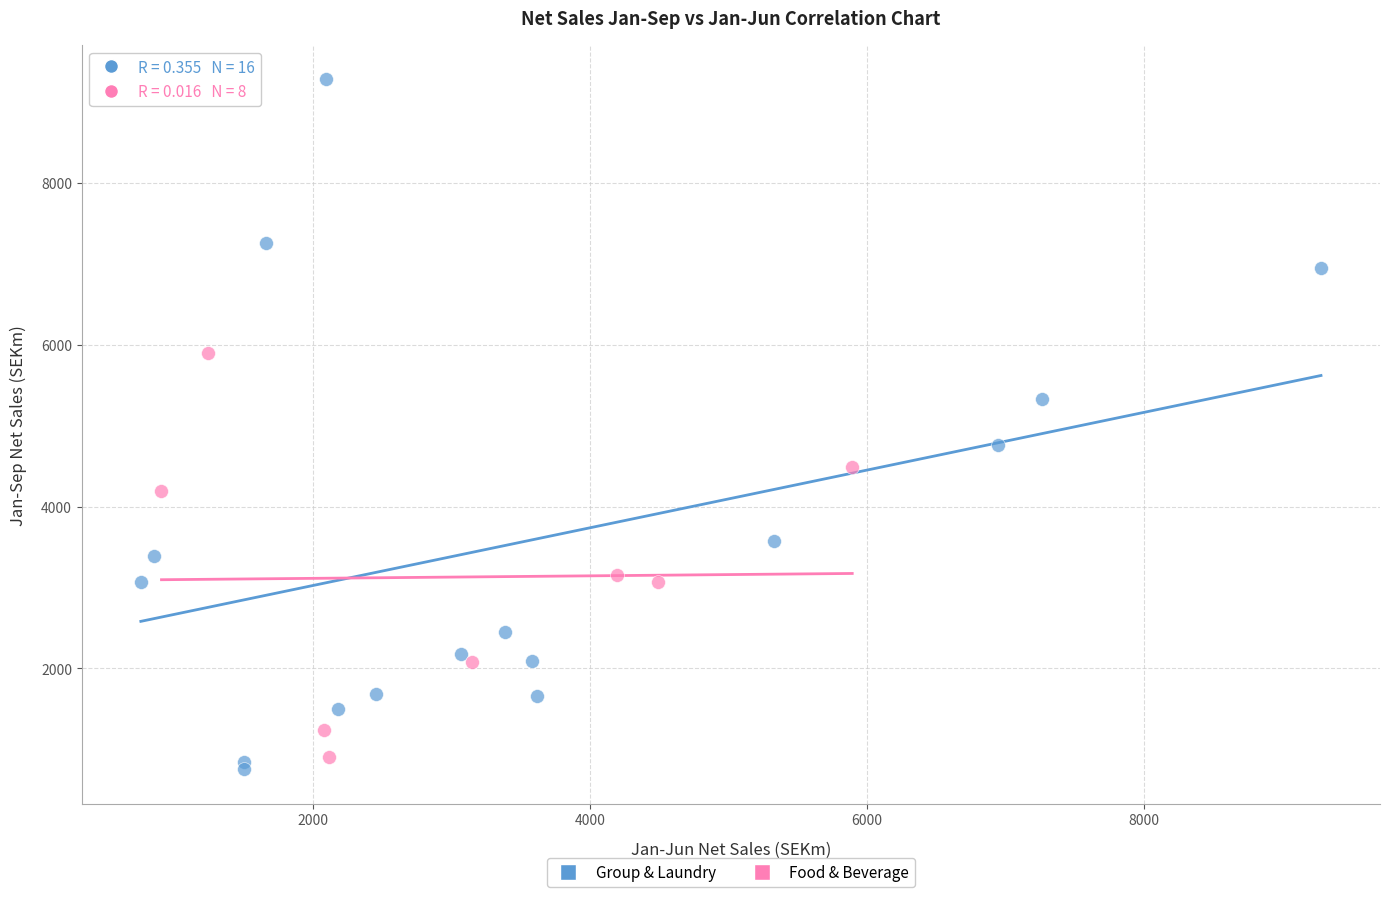

Which series has the largest Y range (max minus min)?

Group & Laundry